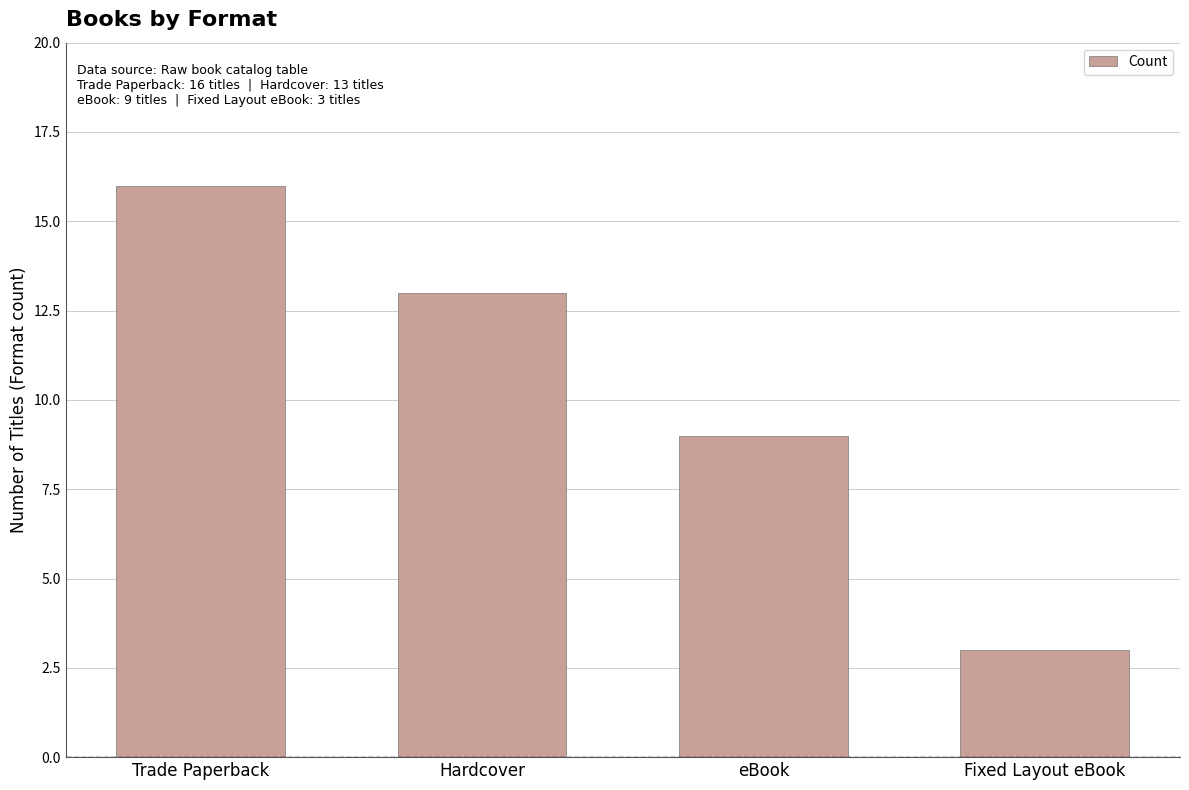

What is the value of the 3rd bar from the left?

9